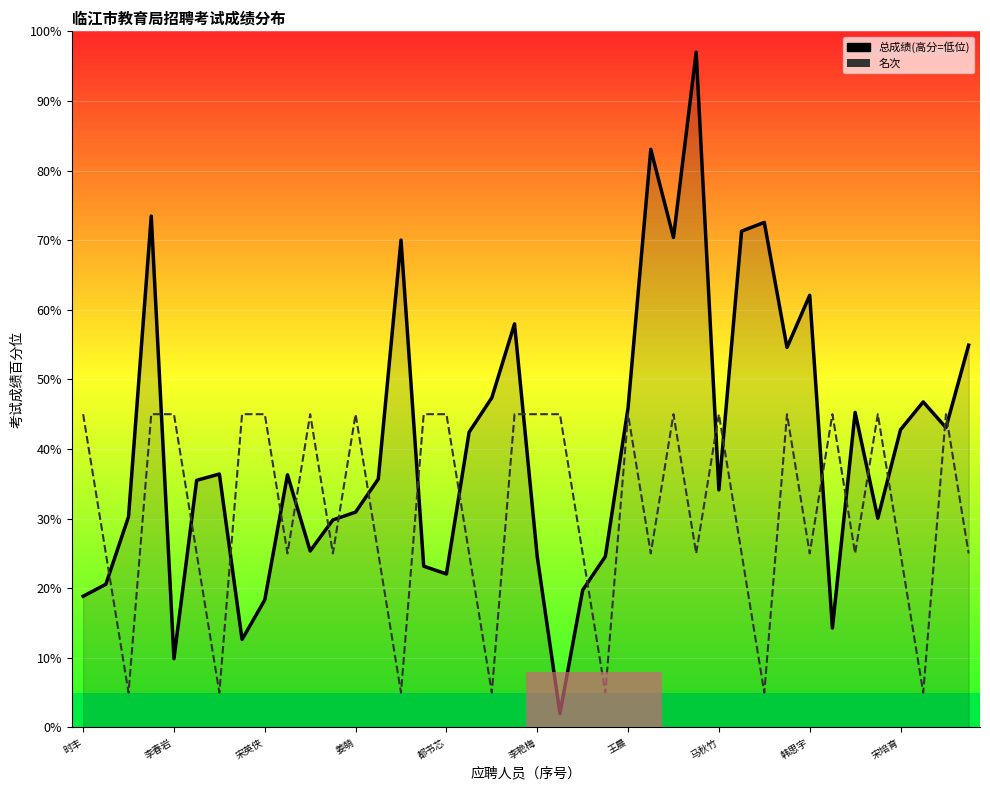

What is the maximum value shown in the chart?

97.0